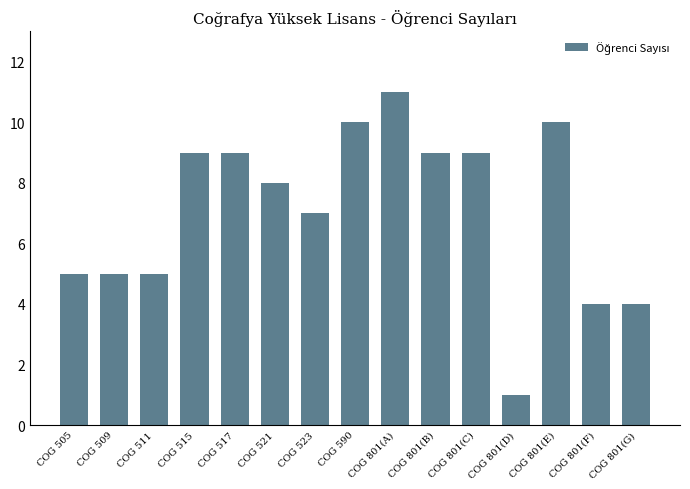

What is the change in value from COG 521 to COG 801(B)?

+1